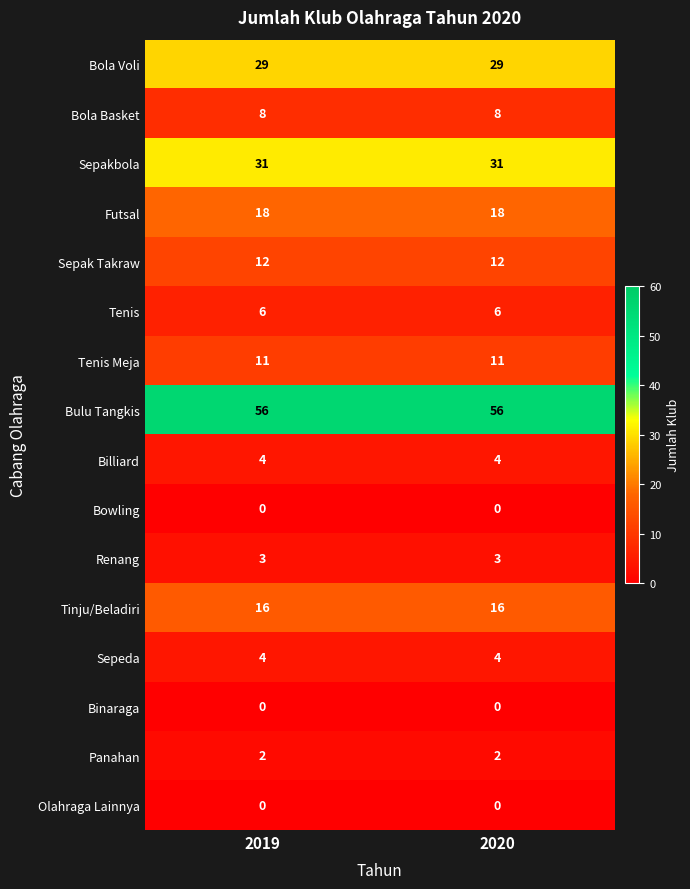

True or false: Bola Voli has a value of 41 at 2020.

False